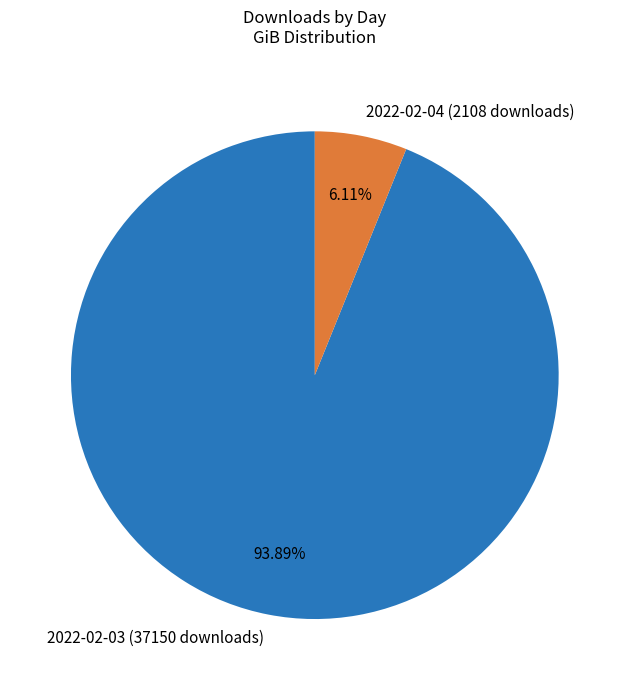

Rank the categories by value from highest to lowest.

2022-02-03 (37150 downloads), 2022-02-04 (2108 downloads)